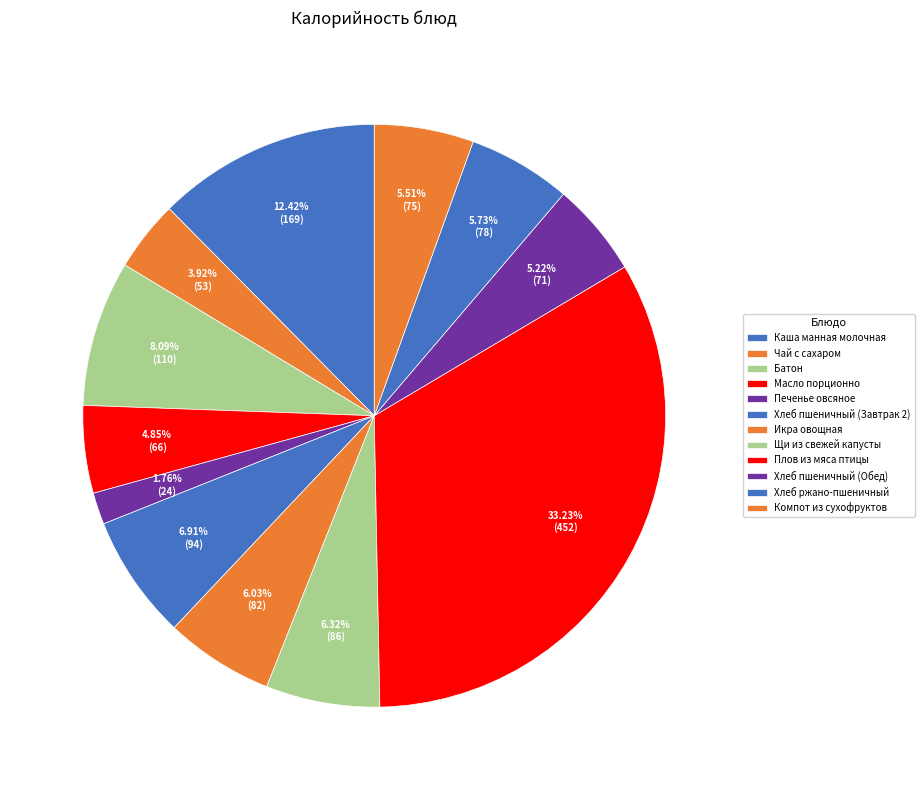

What is the change in value from Чай с сахаром to Печенье овсяное?

-29.4